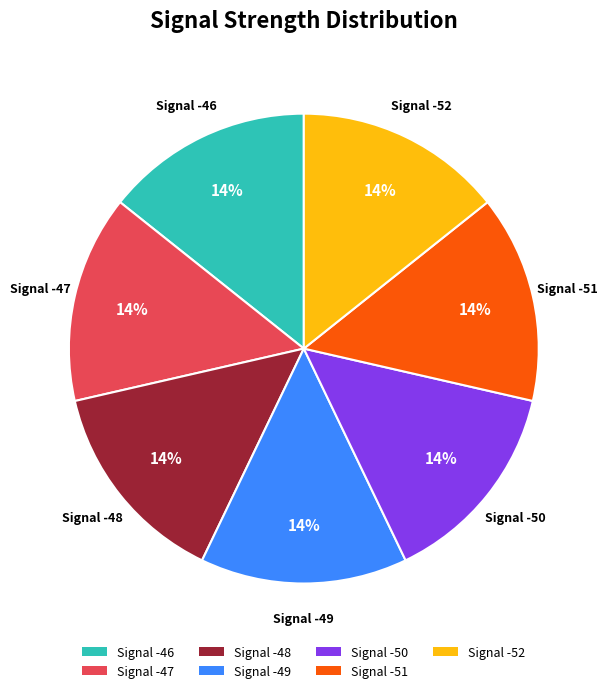

How many segments does this pie chart have?

7